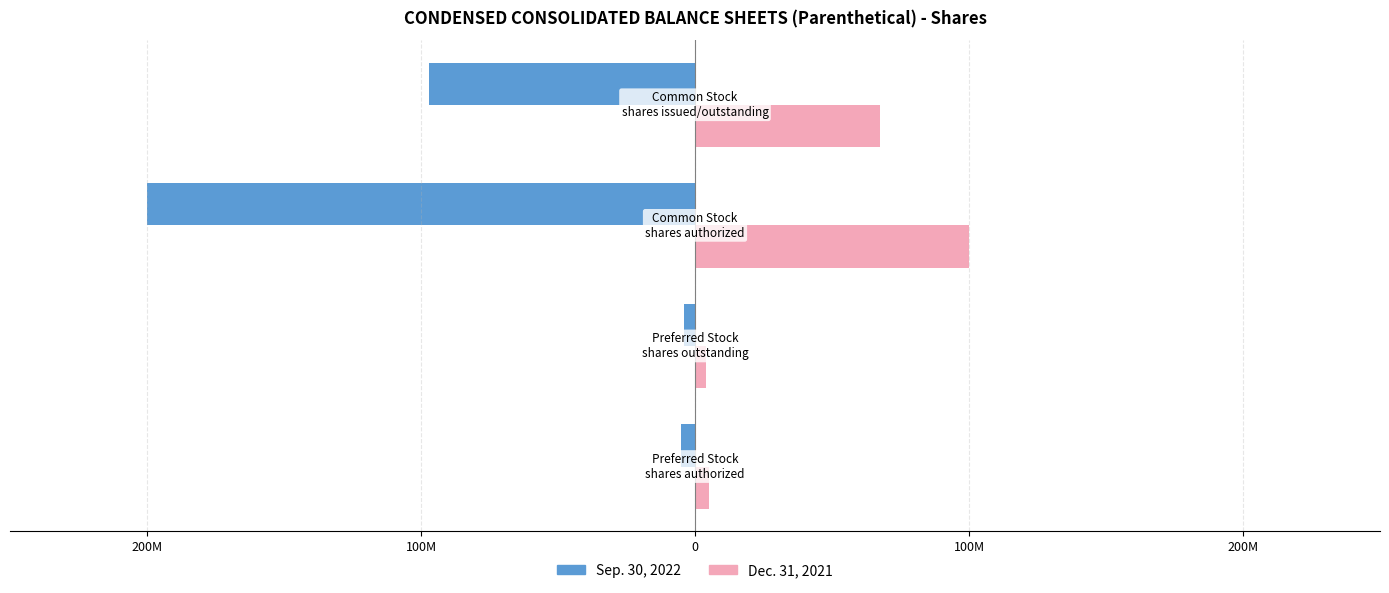

What are all the series names shown in the legend?

Sep. 30, 2022, Dec. 31, 2021